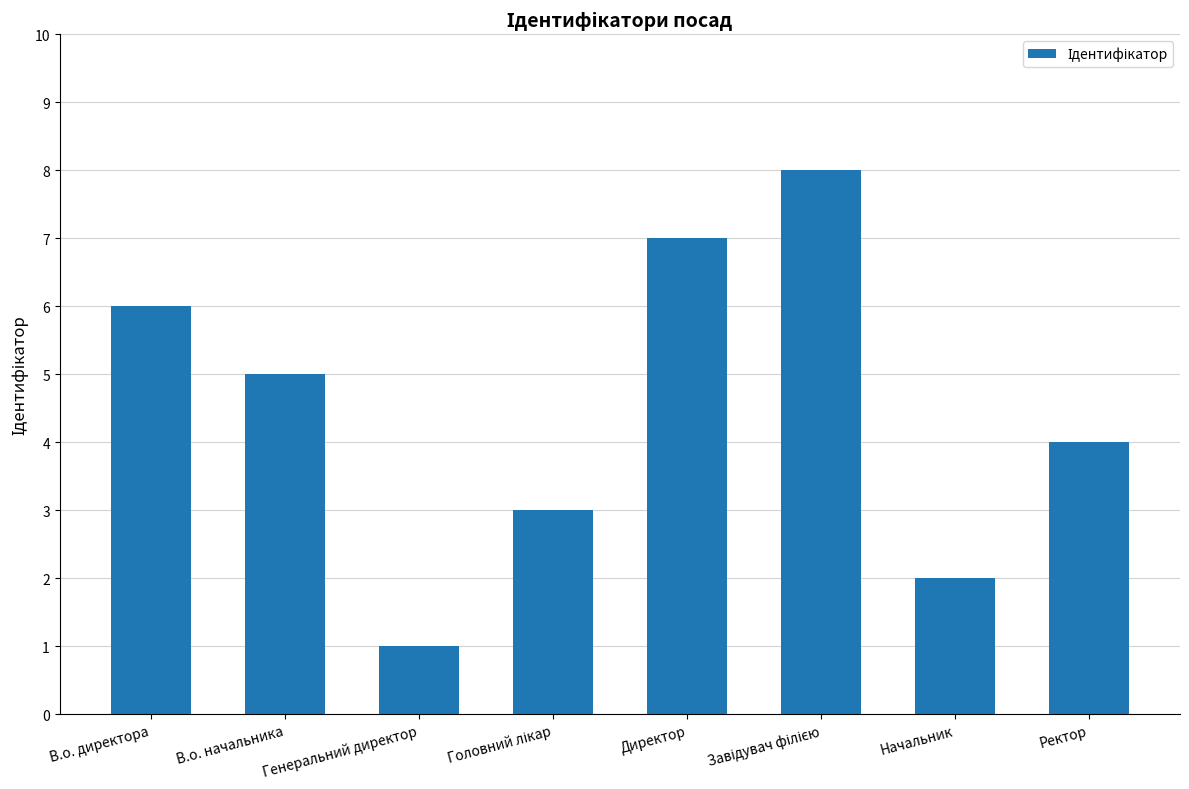

Reading left to right, transcribe all the data shown in this chart.

6	5	1	3	7	8	2	4